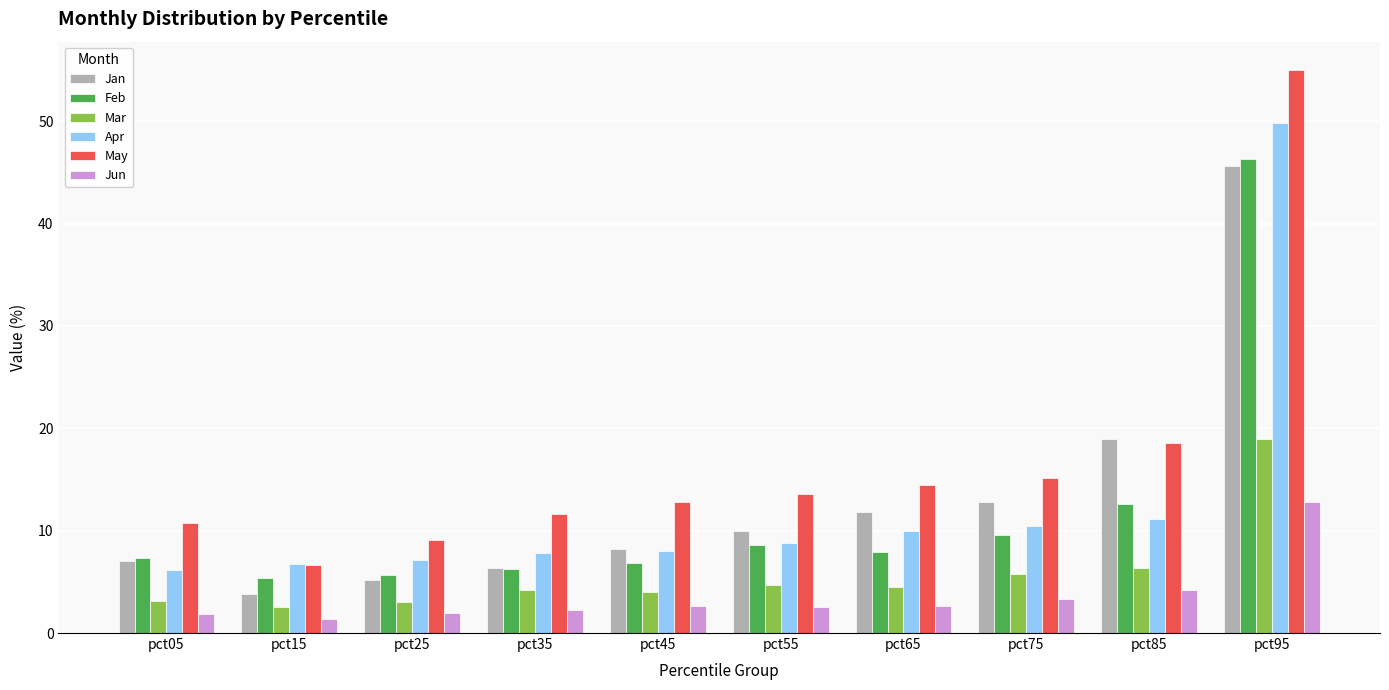

Rank the series by their maximum value, from lowest to highest.

Jun, Mar, Jan, Feb, Apr, May